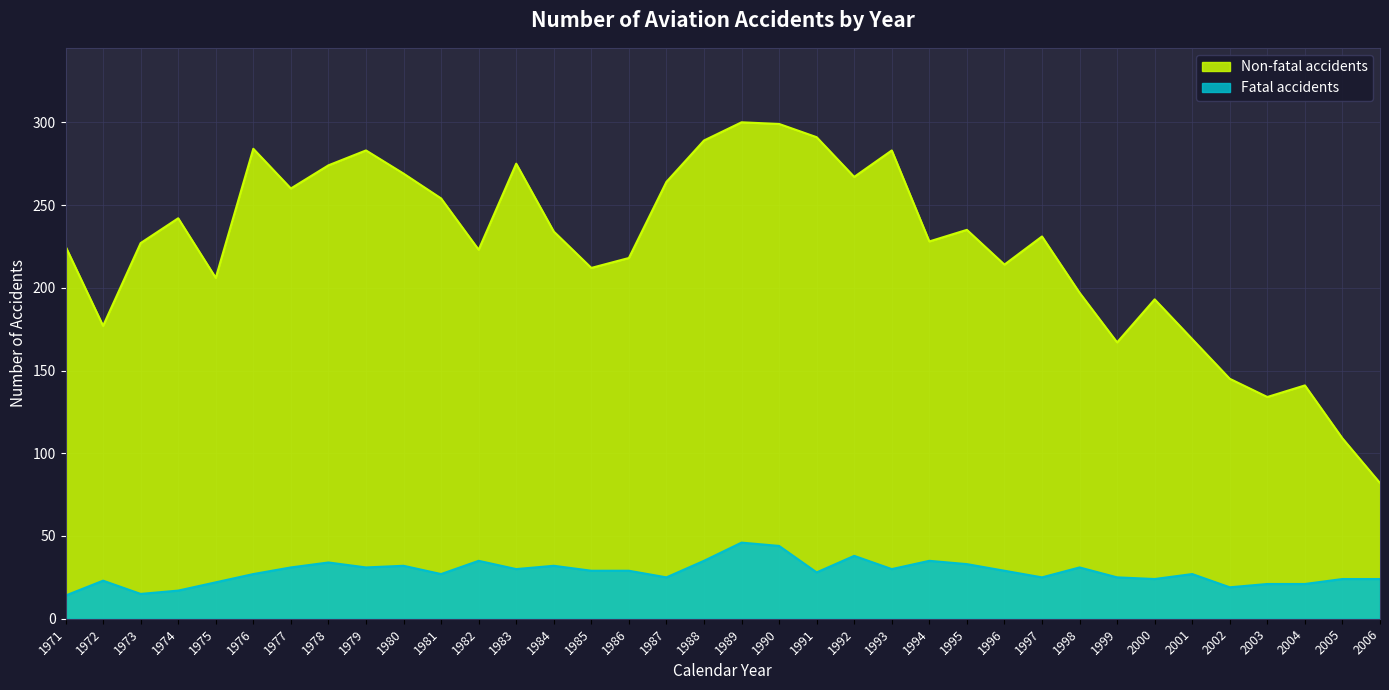

Reading left to right, what are all the values shown in this chart?

Non-fatal accidents: 225	177	227	242	206	284	260	274	283	269	254	223	275	234	212	218	264	289	300	299	291	267	283	228	235	214	231	197	167	193	169	145	134	141	109	82
Fatal accidents: 14	23	15	17	22	27	31	34	31	32	27	35	30	32	29	29	25	35	46	44	28	38	30	35	33	29	25	31	25	24	27	19	21	21	24	24